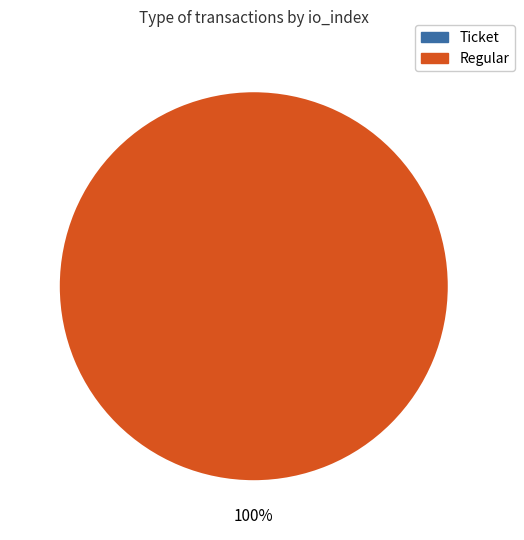

To the nearest percent, what is the average slice percentage?

50%